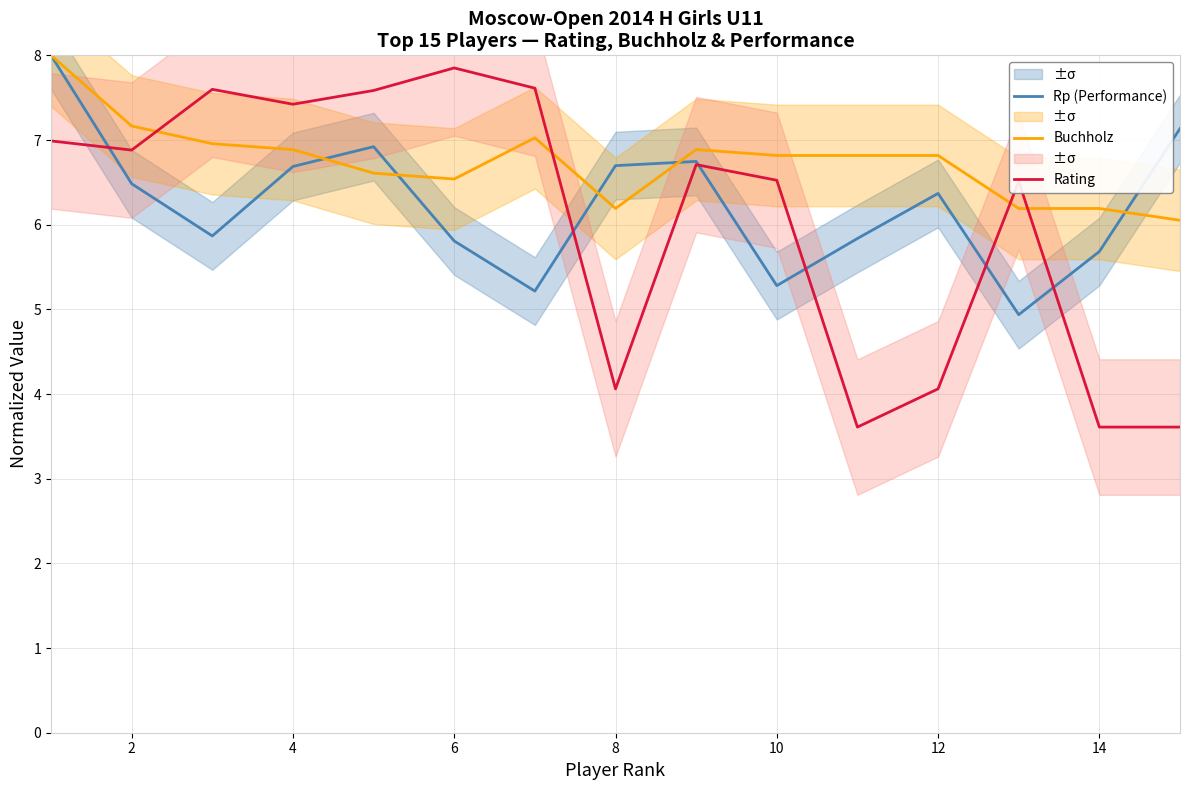

The value of Rating at 12 is 4.1. True or false?

True